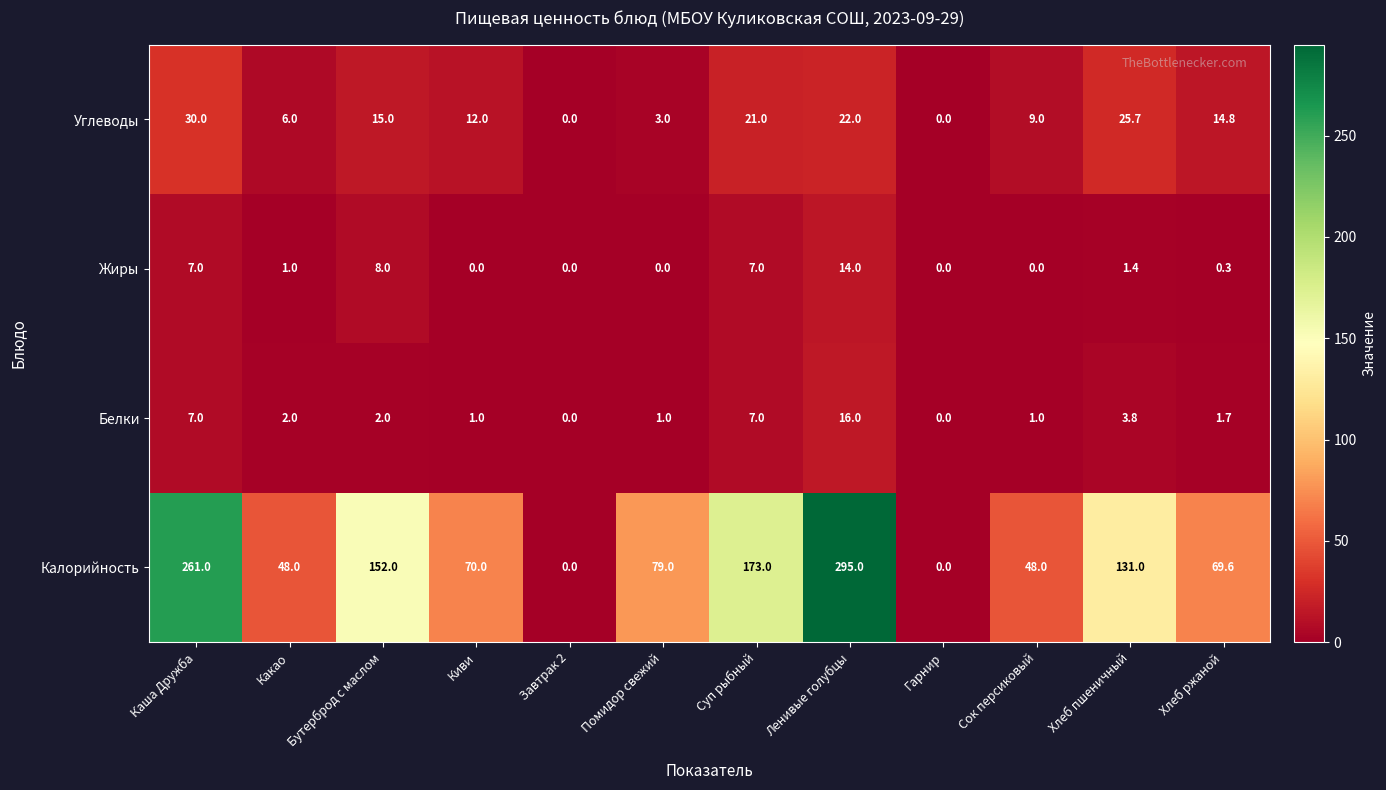

What is the spread (max minus min) of values at Ленивые голубцы?

281.0